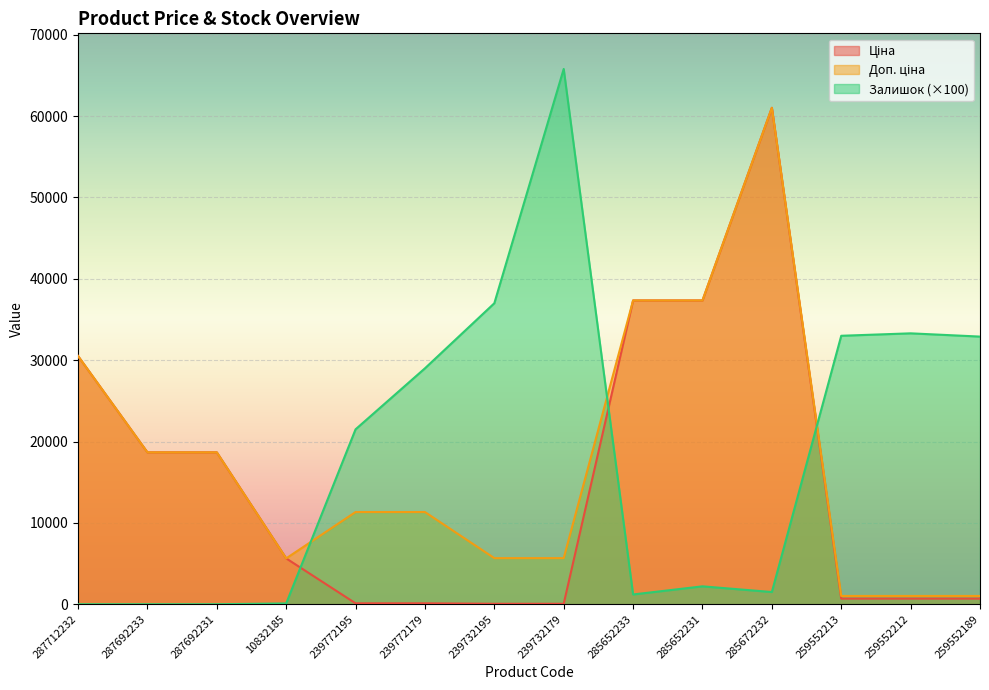

Where do Залишок and Доп. ціна first cross each other?

10832185 and 239772195